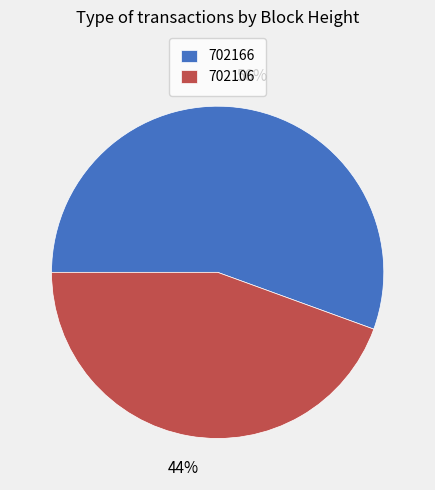

What is the largest slice in the pie chart?

702166